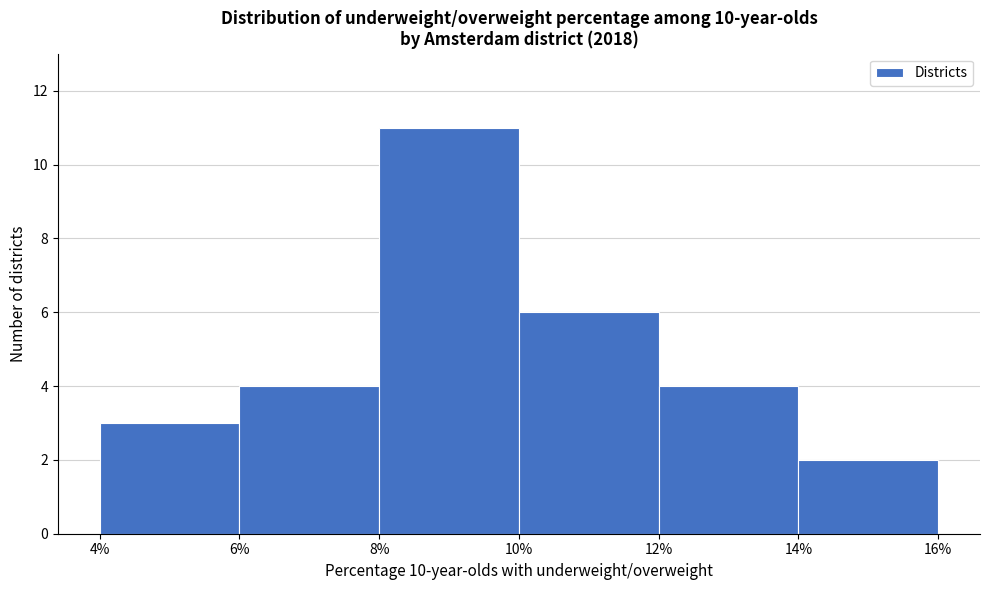

Reading left to right, list every bar in this chart as the range it spans on the x-axis followed by its height. The values are not printed on the chart, so give them approximately, as read against the axis.

4% to 6%: 3
6% to 8%: 4
8% to 10%: 11
10% to 12%: 6
12% to 14%: 4
14% to 16%: 2